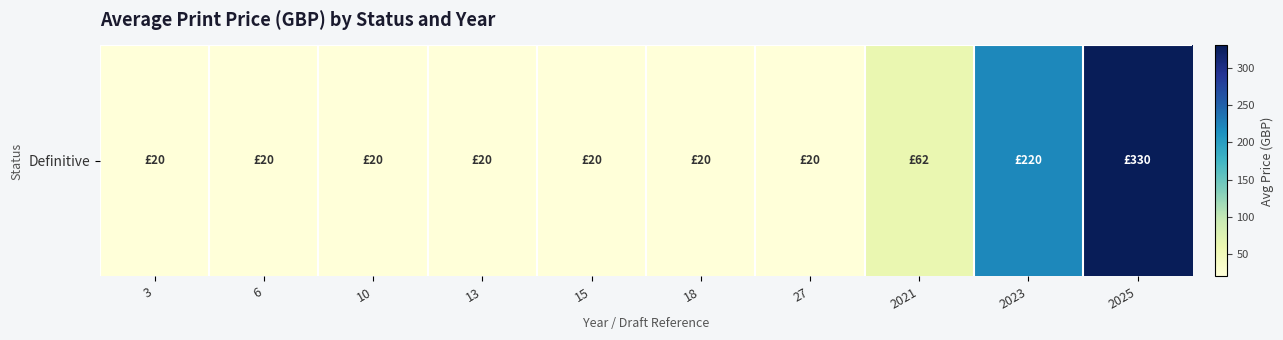

Which label corresponds to the largest value in the chart?

2025